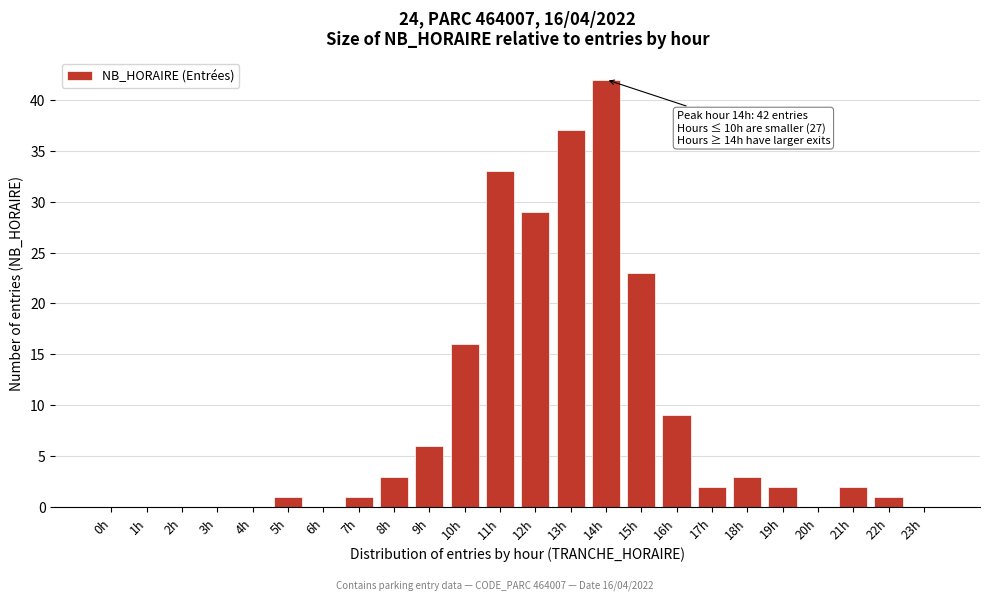

Reading right to left, extract all data points from this chart.

23h=0	22h=1	21h=2	20h=0	19h=2	18h=3	17h=2	16h=9	15h=23	14h=42	13h=37	12h=29	11h=33	10h=16	9h=6	8h=3	7h=1	6h=0	5h=1	4h=0	3h=0	2h=0	1h=0	0h=0